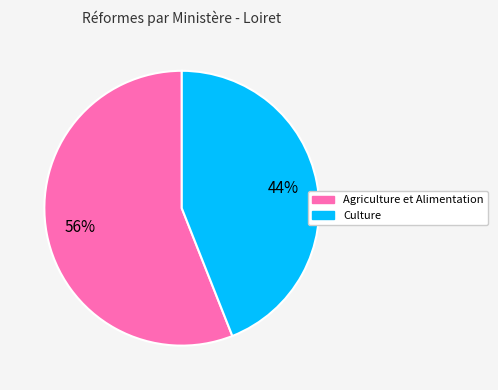

How many segments does this pie chart have?

2